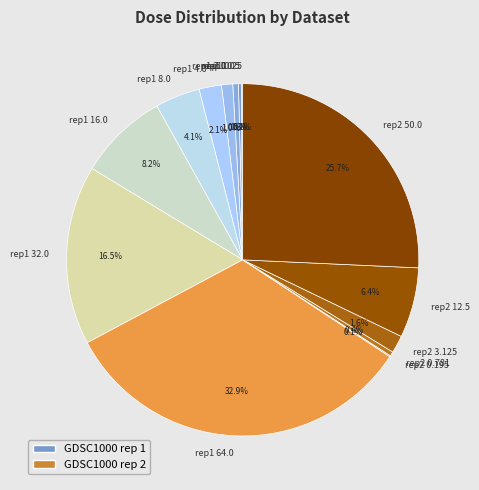

What is the largest slice in the pie chart?

rep1 64.0